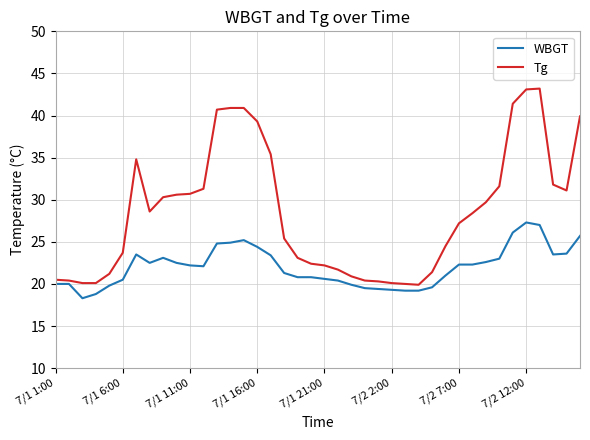

Which series has the largest range (max minus min)?

Tg